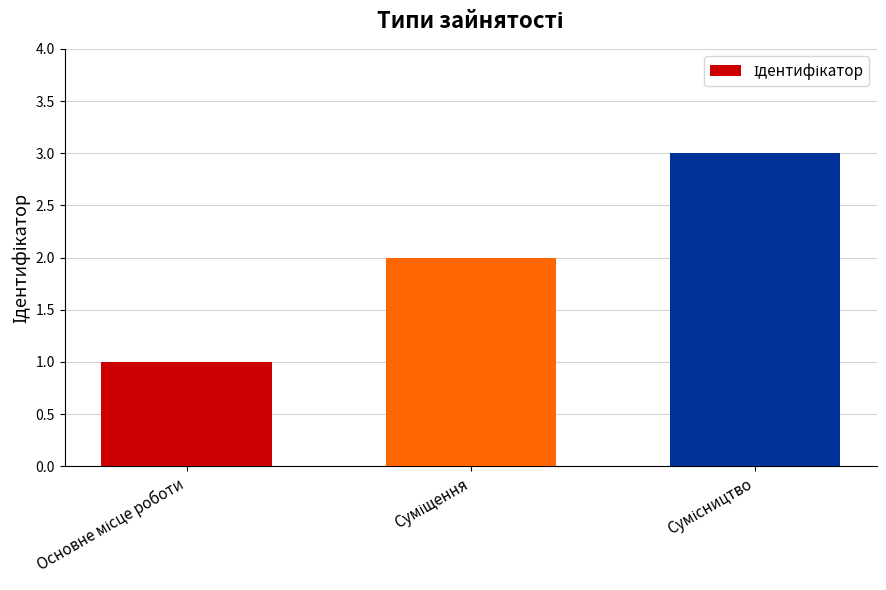

What is the difference between the maximum and minimum values?

2